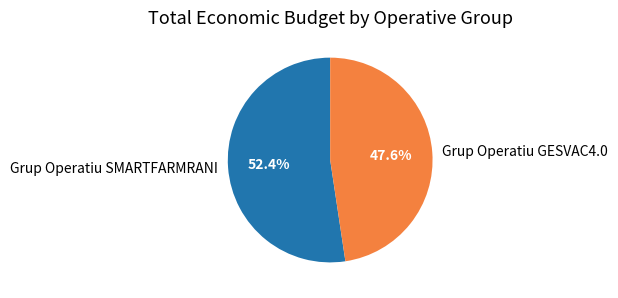

To the nearest percent, what is the difference between the Grup Operatiu SMARTFARMRANI and Grup Operatiu GESVAC4.0 slice percentages?

5%